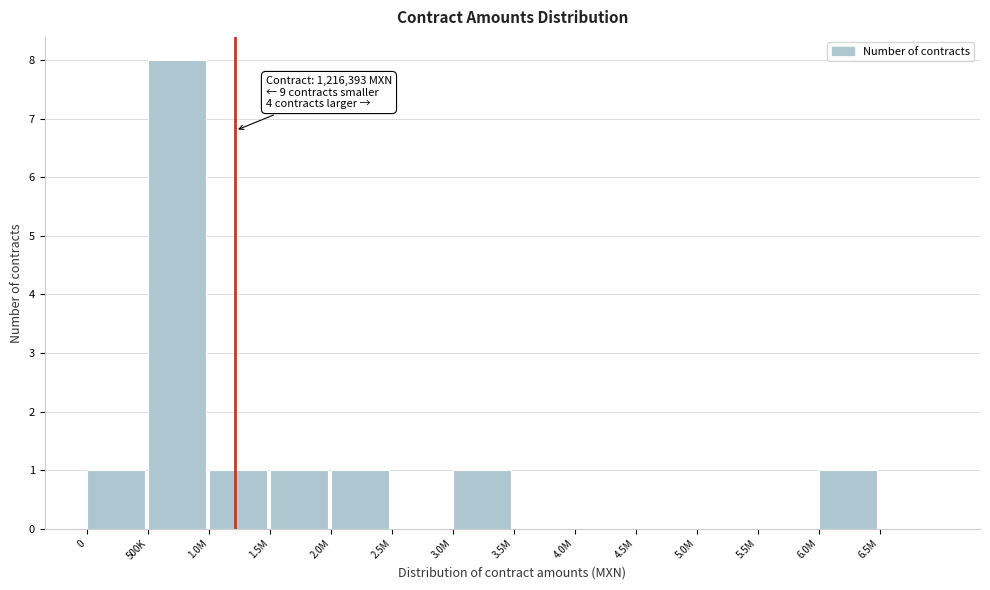

Reading right to left, what are all the values shown in this chart?

6.5M=0	6.0M=1	5.5M=0	5.0M=0	4.5M=0	4.0M=0	3.5M=0	3.0M=1	2.5M=0	2.0M=1	1.5M=1	1.0M=1	500K=8	0=1